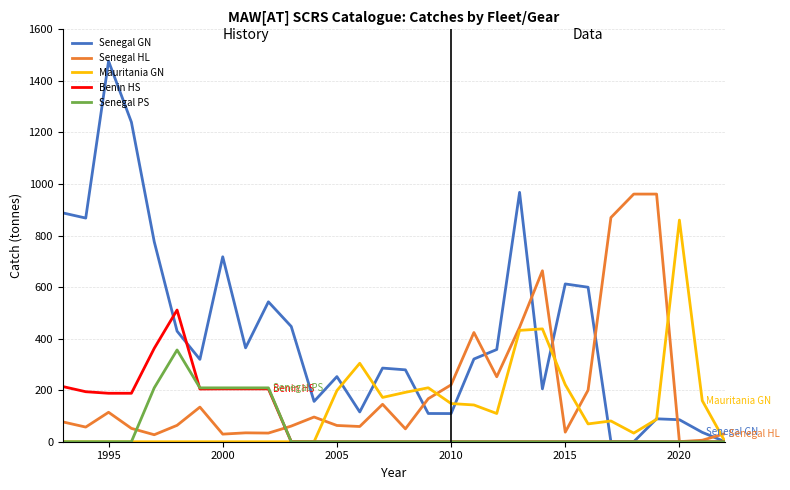

Which series has the largest range (max minus min)?

Senegal GN